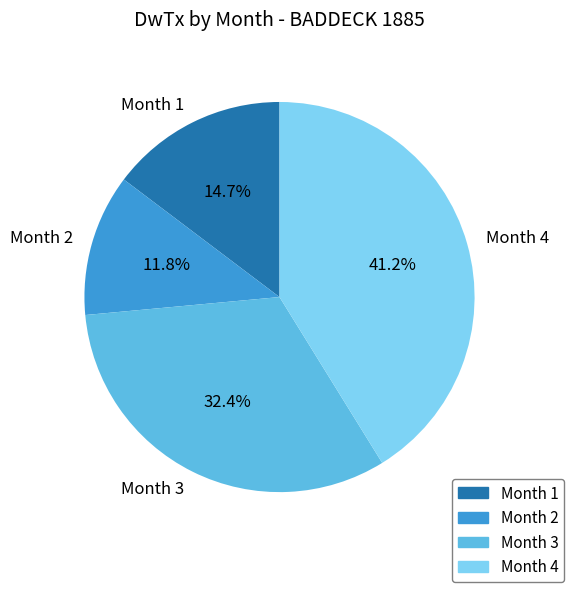

The Month 3 slice represents 27% of the pie. True or false?

False